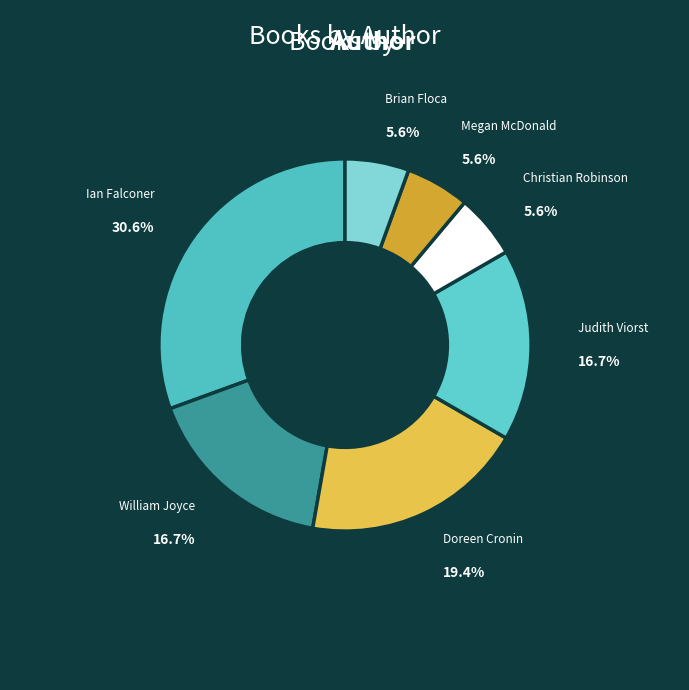

To the nearest percent, what portion does Megan McDonald represent?

6%